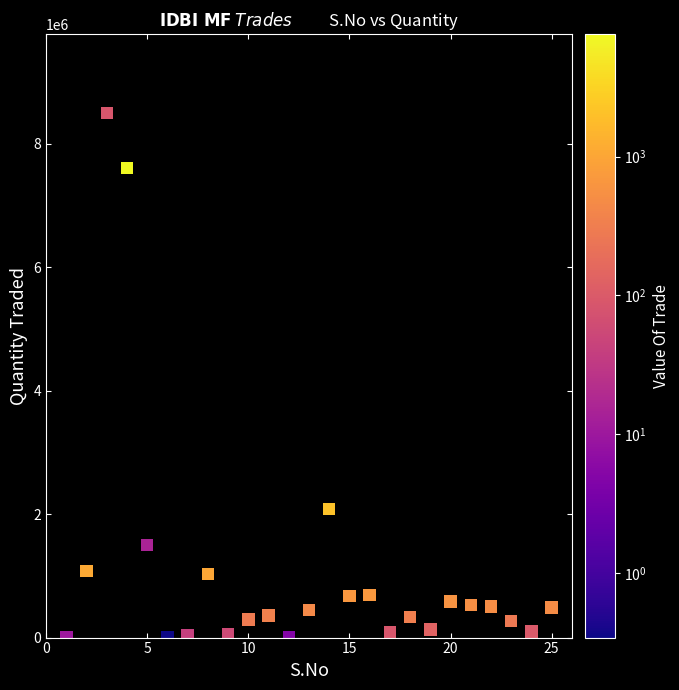

What Y value in the scatter plot is closest to 4250171?

2079811.1